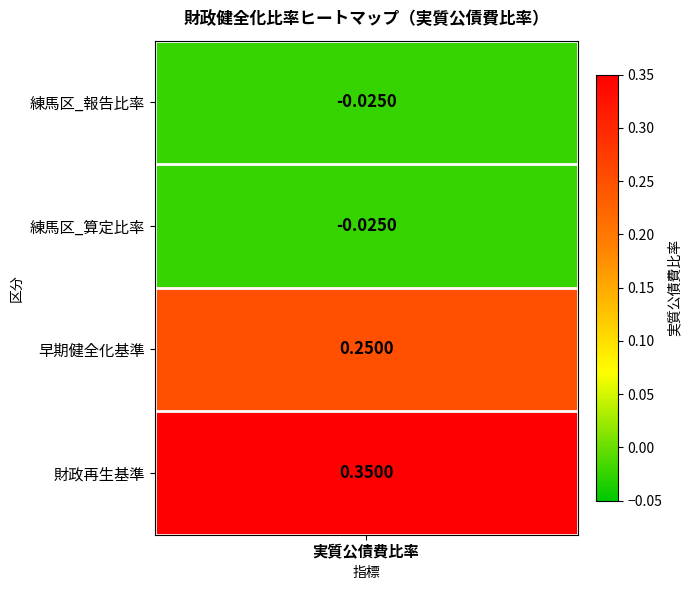

Rank the series by their maximum value, from lowest to highest.

練馬区_報告比率, 練馬区_算定比率, 早期健全化基準, 財政再生基準